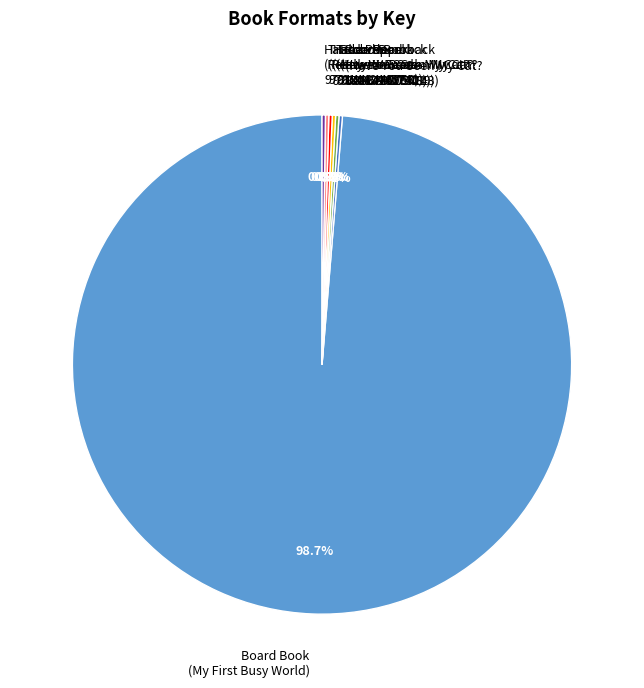

What is the largest slice in the pie chart?

Board Book (My First Busy World)